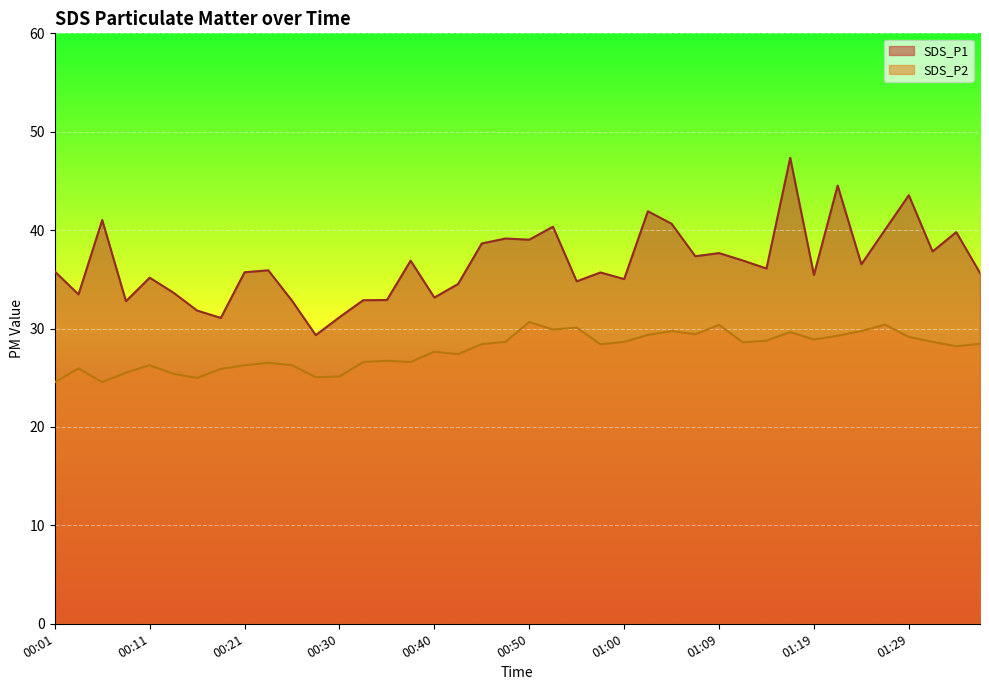

What is the difference between the maximum and minimum values in the SDS_P1 series?

18.0